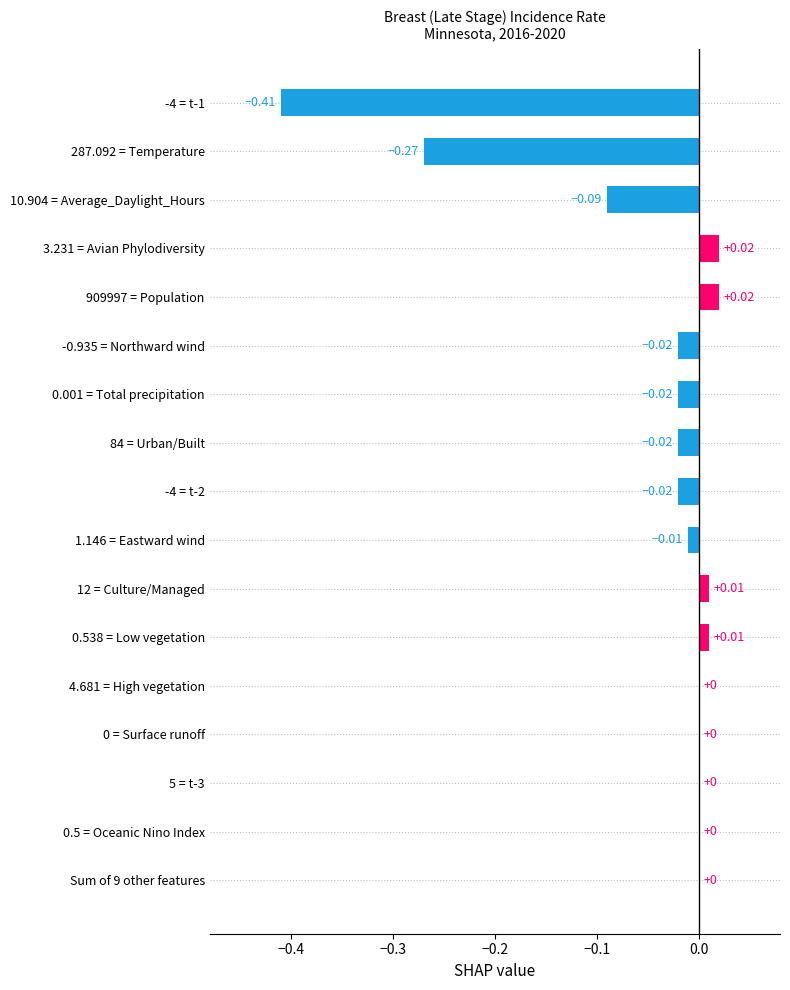

Which has a higher value, 4.681 = High vegetation or -4 = t-2?

4.681 = High vegetation